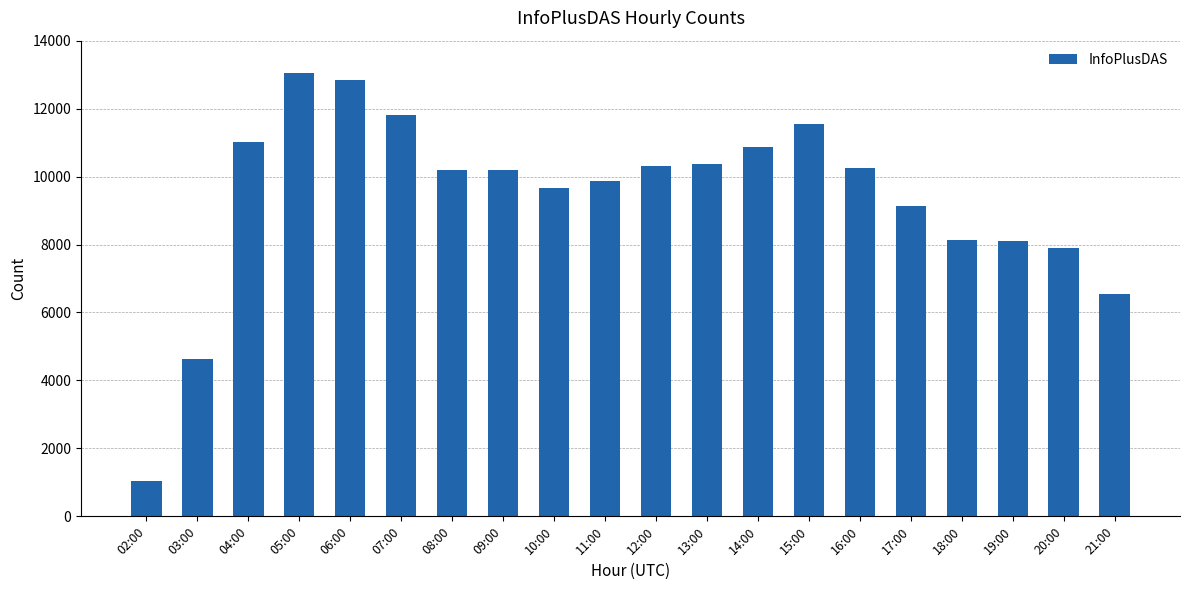

What is the label of the 11th bar from the right?

11:00